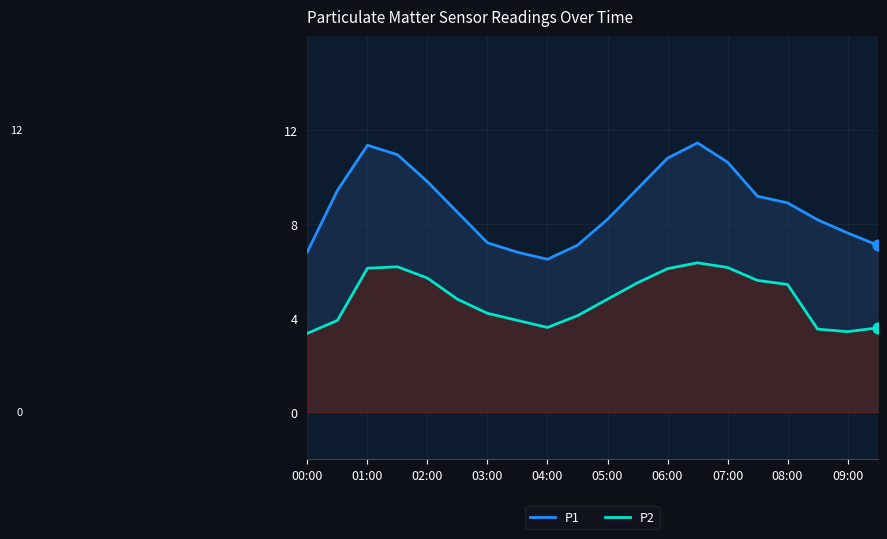

What is the total value across all series at 09:00?

11.0